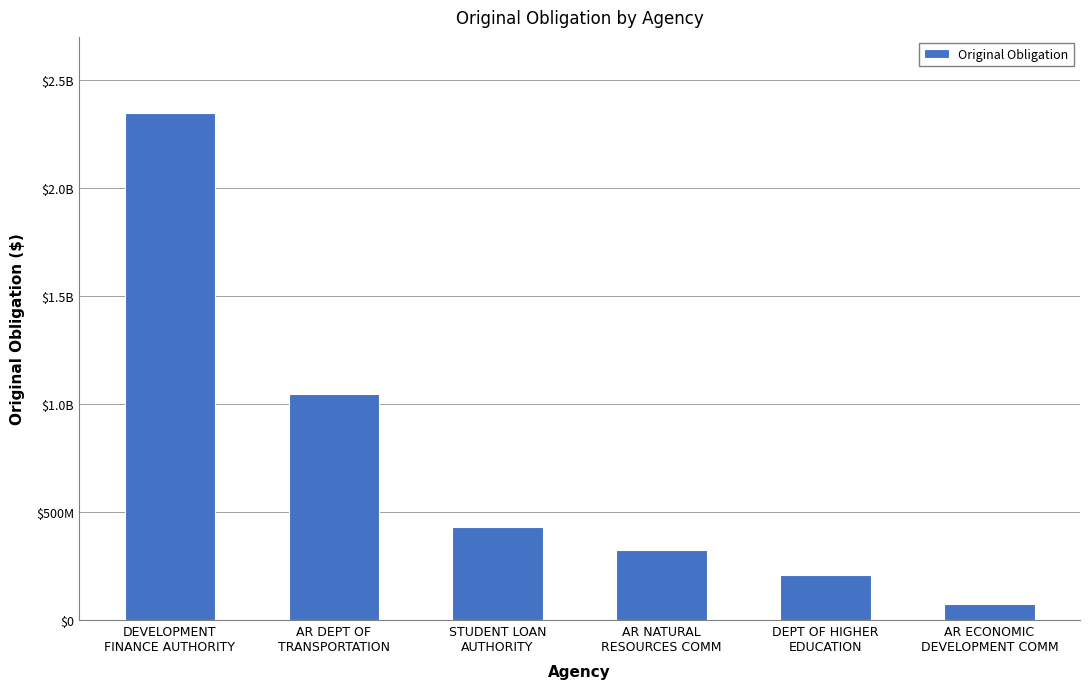

Does the chart contain any negative values?

No